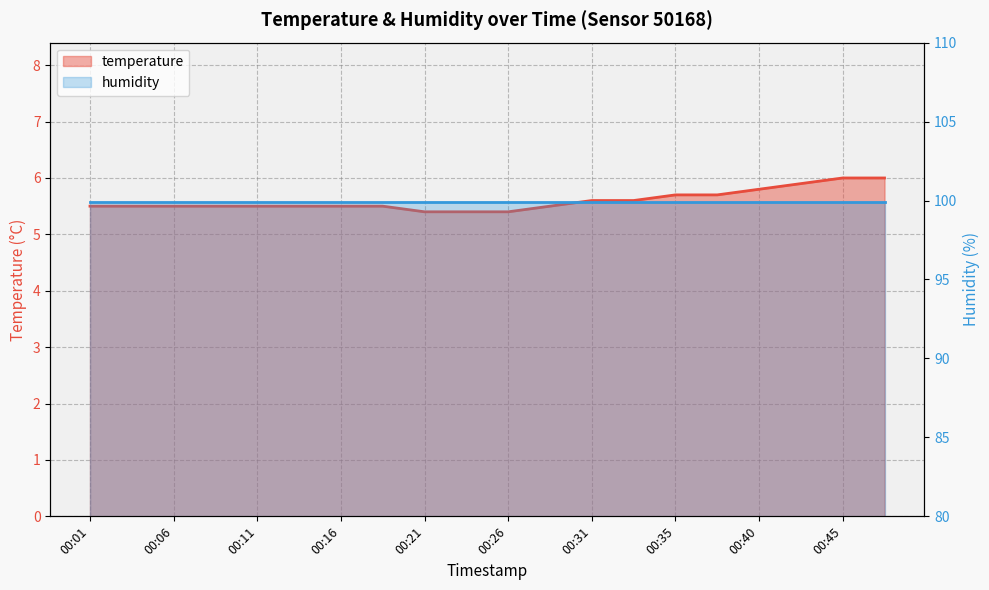

What is the average value?

5.6